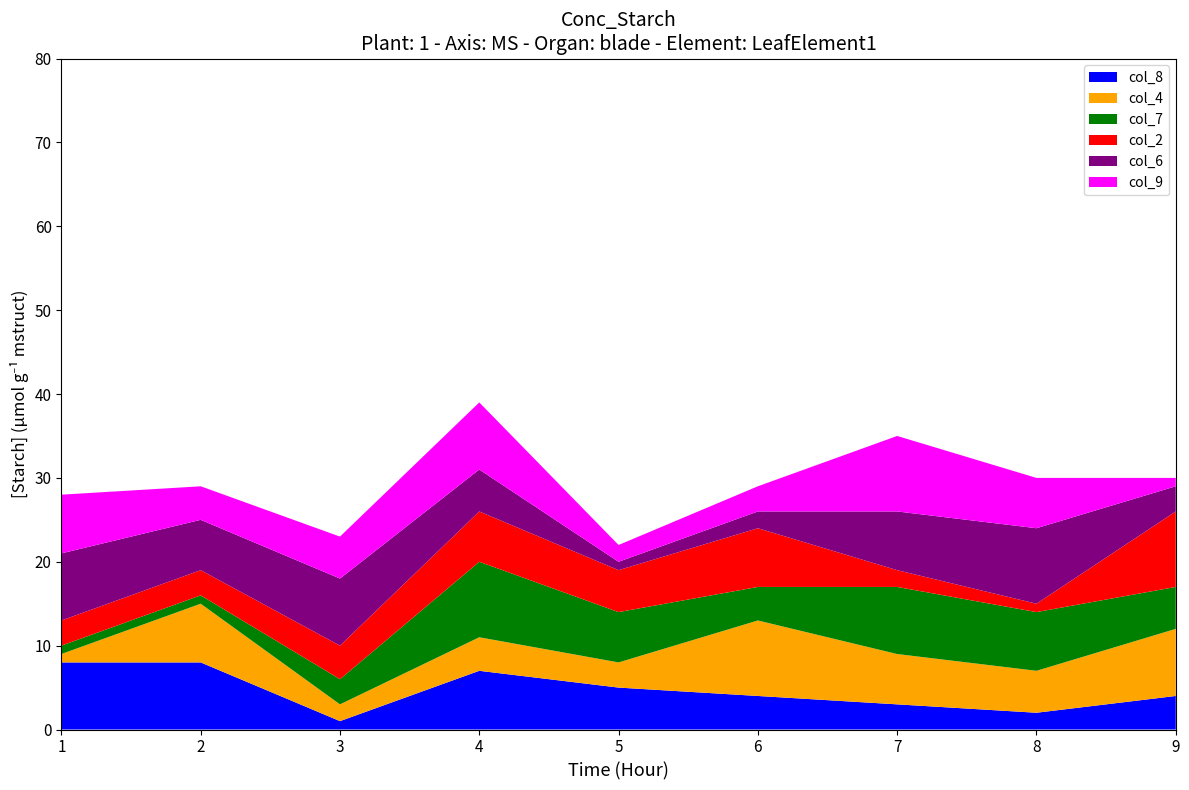

Reading left to right, transcribe all the data shown in this chart.

col_8: 1=8	2=8	3=1	4=7	5=5	6=4	7=3	8=2	9=4
col_4: 1=1	2=7	3=2	4=4	5=3	6=9	7=6	8=5	9=8
col_7: 1=1	2=1	3=3	4=9	5=6	6=4	7=8	8=7	9=5
col_2: 1=3	2=3	3=4	4=6	5=5	6=7	7=2	8=1	9=9
col_6: 1=8	2=6	3=8	4=5	5=1	6=2	7=7	8=9	9=3
col_9: 1=7	2=4	3=5	4=8	5=2	6=3	7=9	8=6	9=1